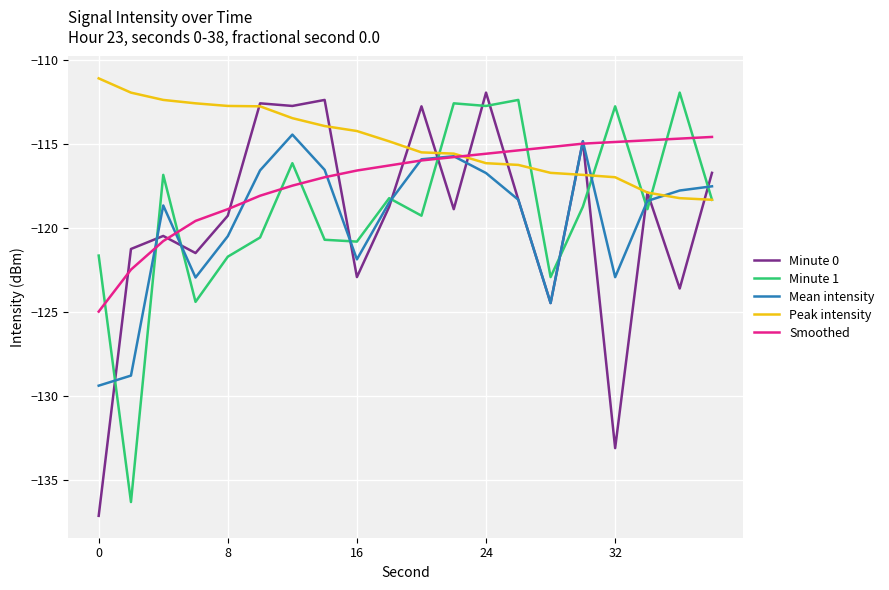

What are all the series names shown in the legend?

Minute 0, Minute 1, Mean intensity, Peak intensity, Smoothed